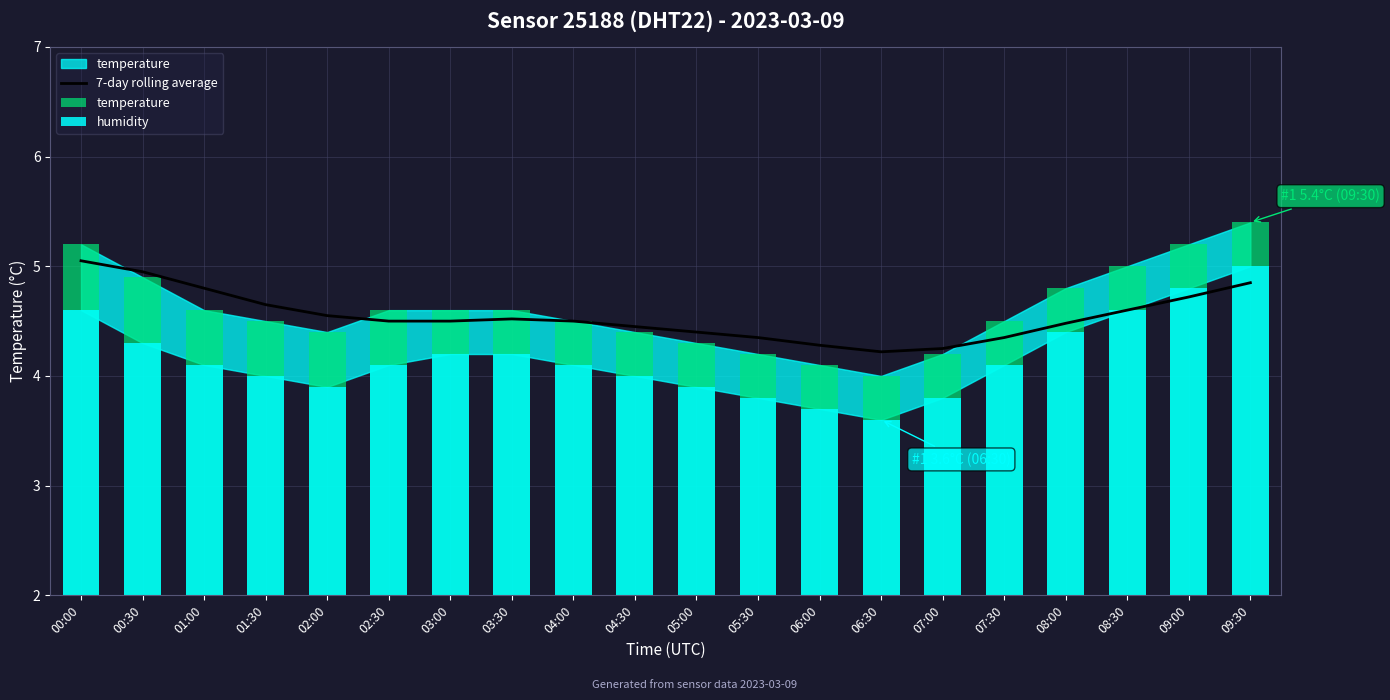

True or false: the data shows 7.6 at 03:00.

False